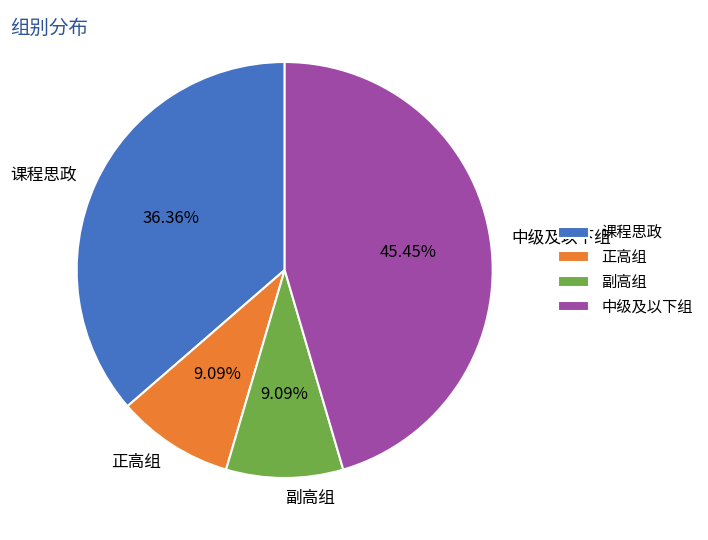

Which has a higher value, 正高组 or 课程思政?

课程思政